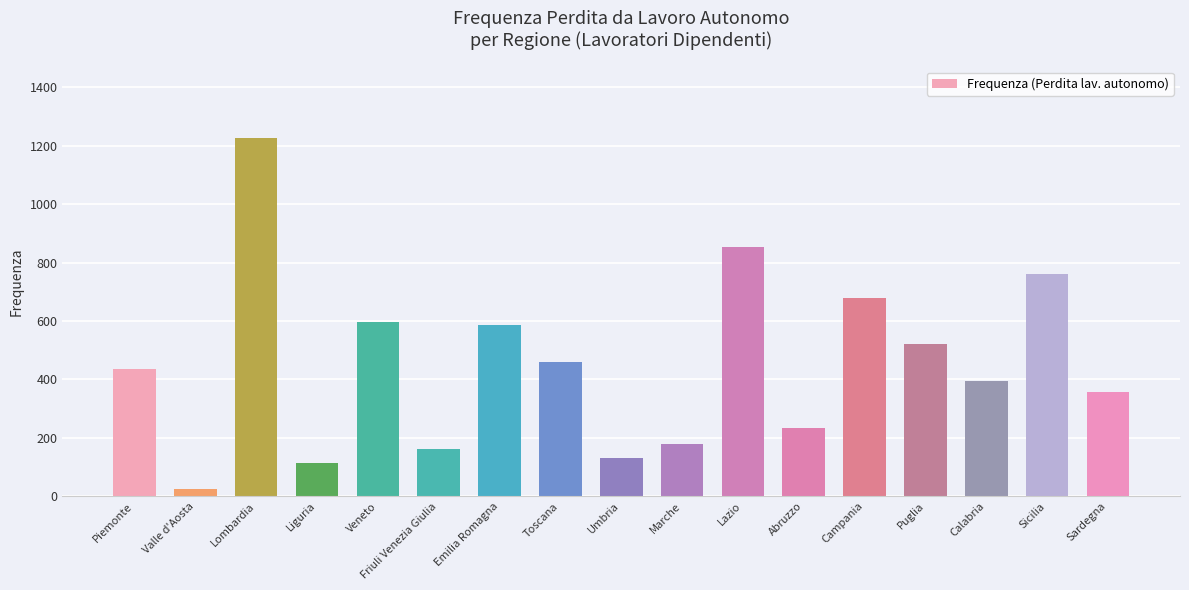

What is the sum of the values at Piemonte and Sicilia?

1197